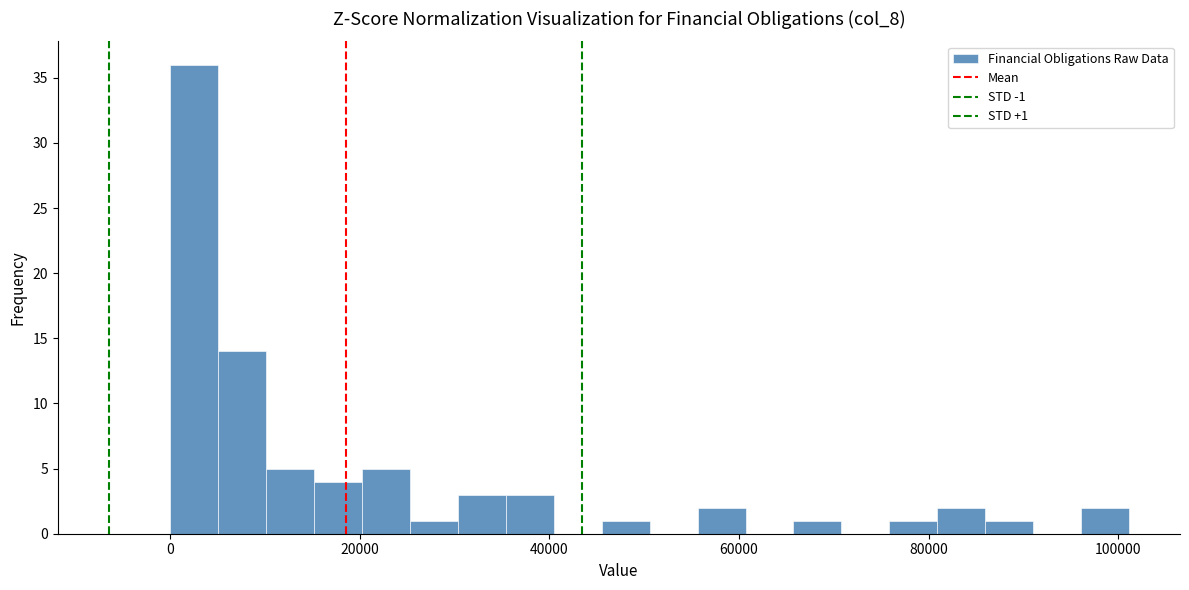

Read against the x-axis, roughly where is the centre of the tallest bar?

2000